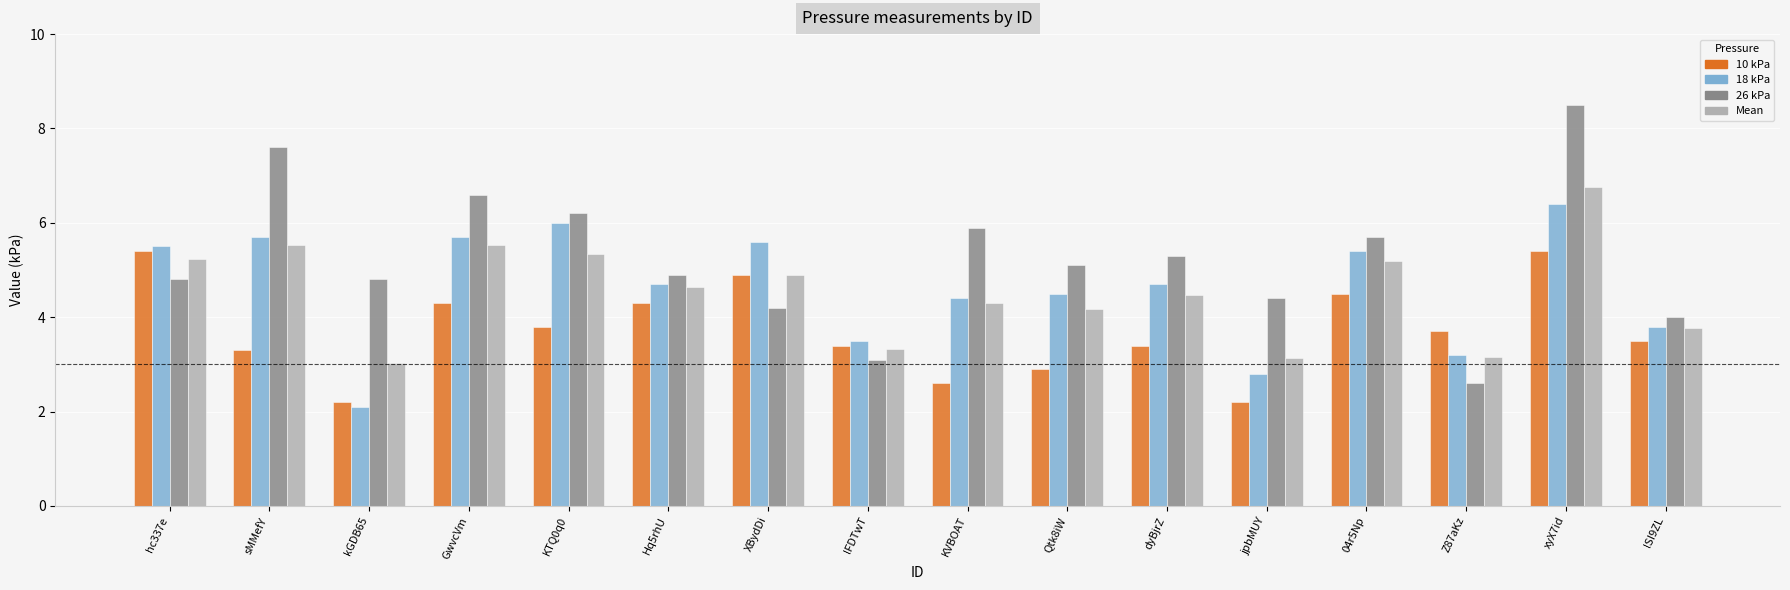

Is the value of Mean at dyBjrZ greater than the value of 10 kPa at jpbMUY?

Yes